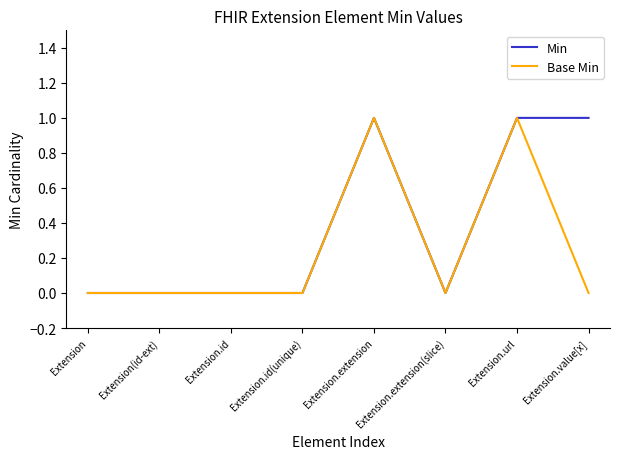

Reading left to right, what are all the values shown in this chart?

Min: 0	0	0	0	1	0	1	1
Base Min: 0	0	0	0	1	0	1	0